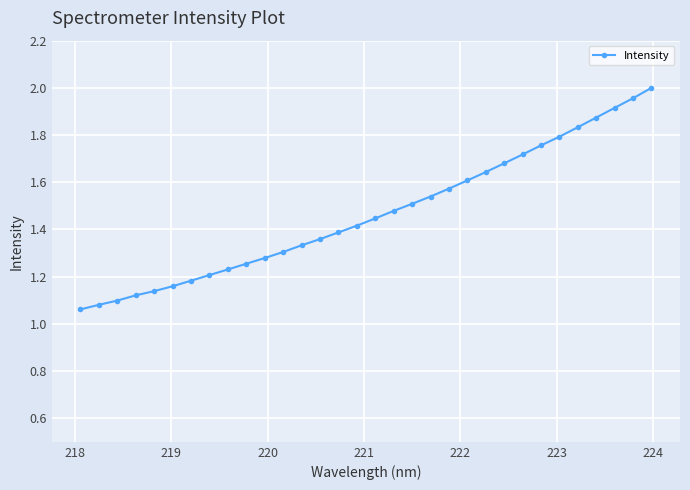

How many lines are shown in the chart?

1